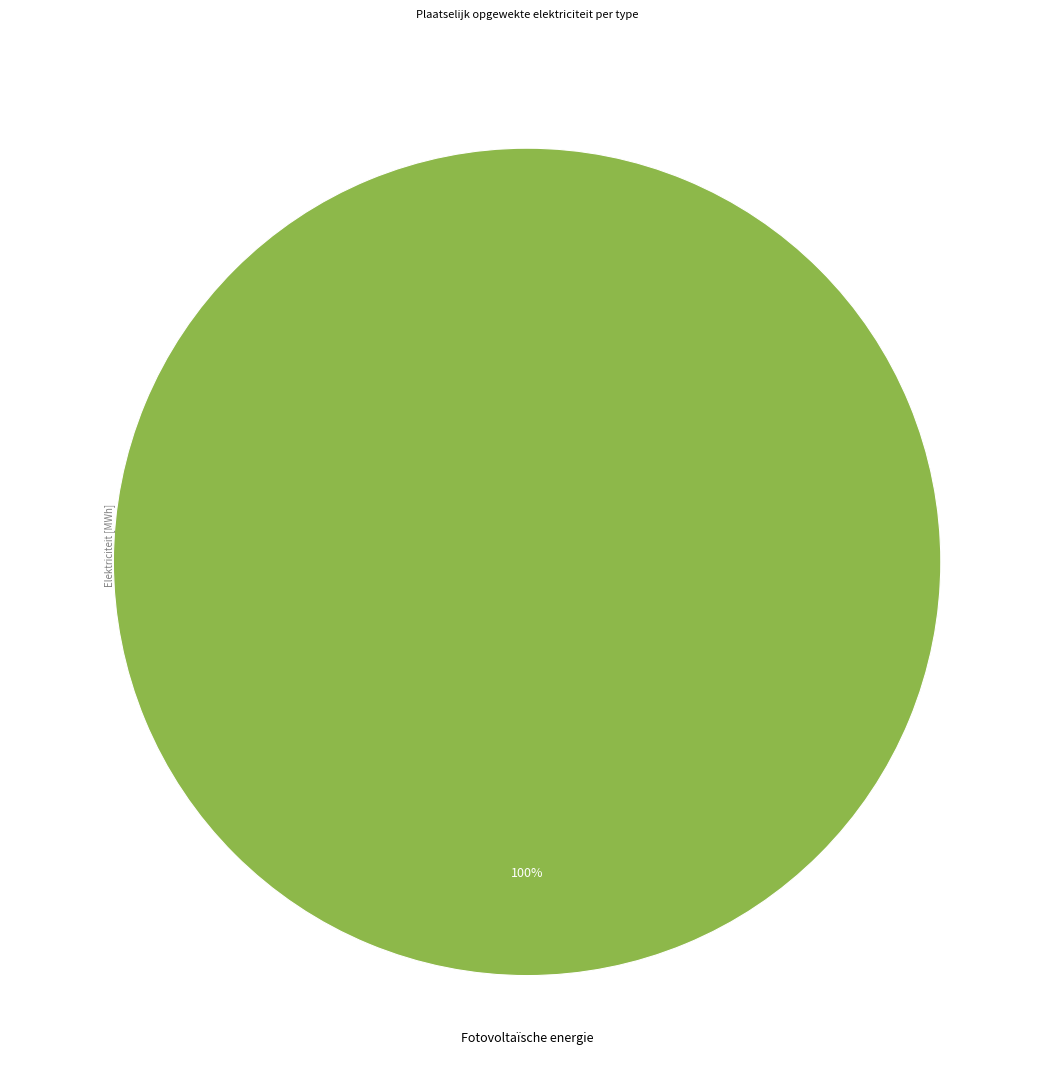

Is there any slice that represents more than half of the pie?

Yes